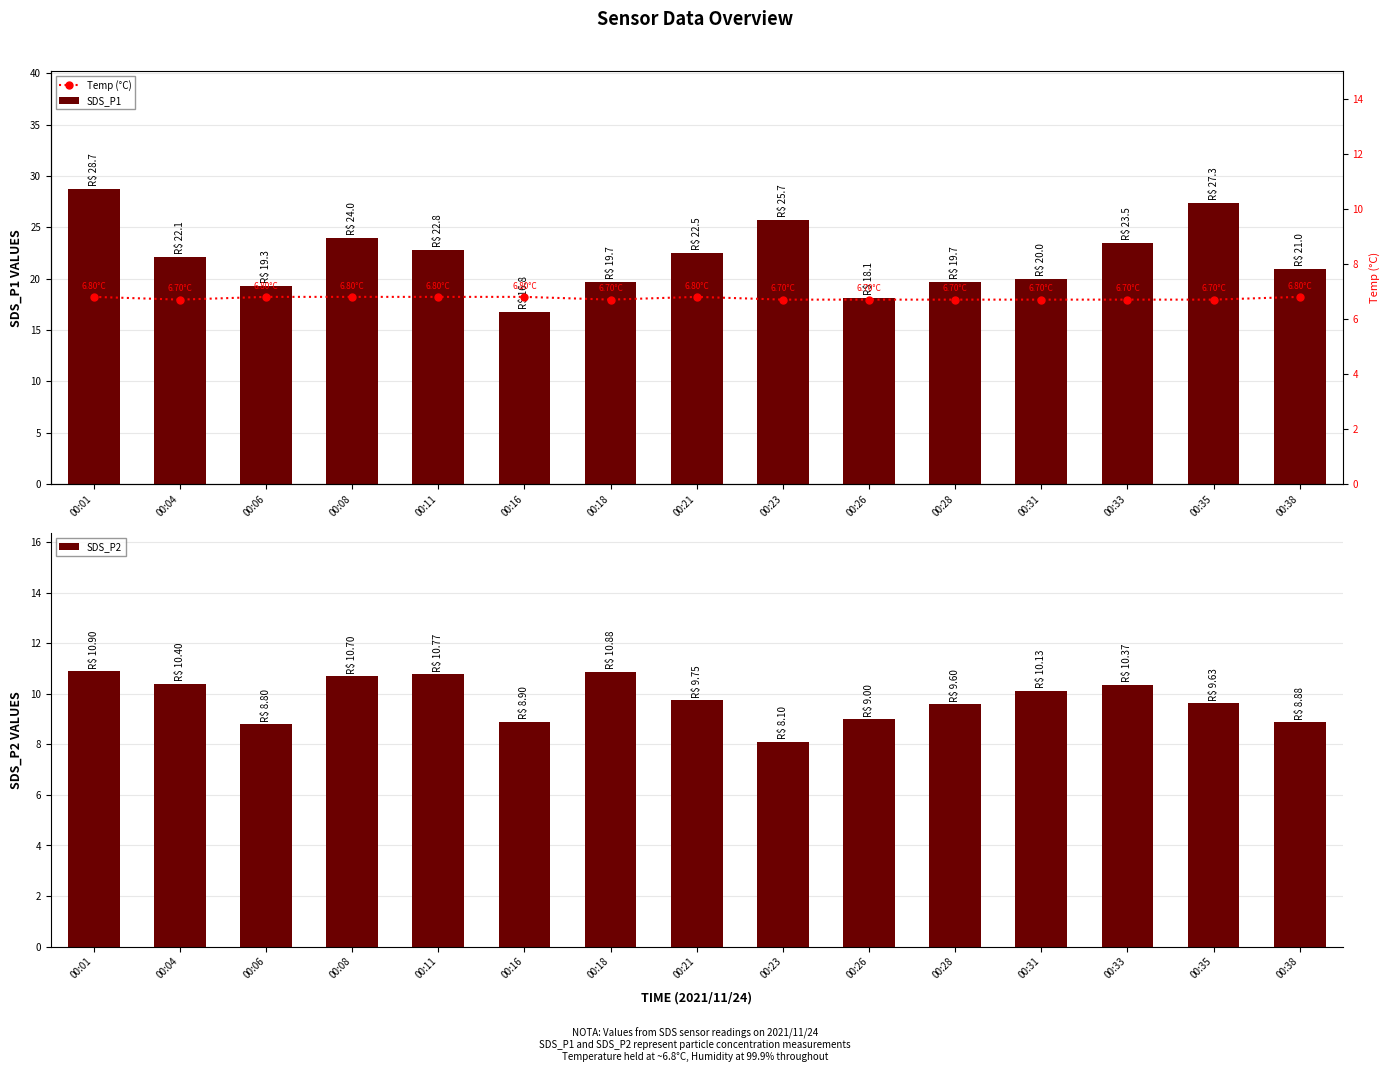

True or false: SDS_P2 has a value of 8.9 at 00:16.

True